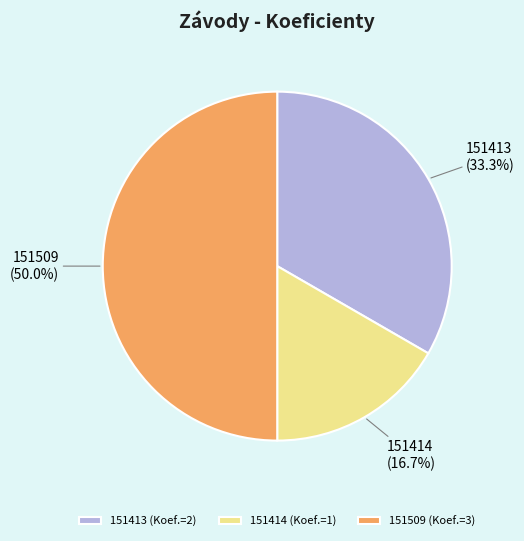

To the nearest percent, what is the difference between the largest and smallest slice percentages?

33%